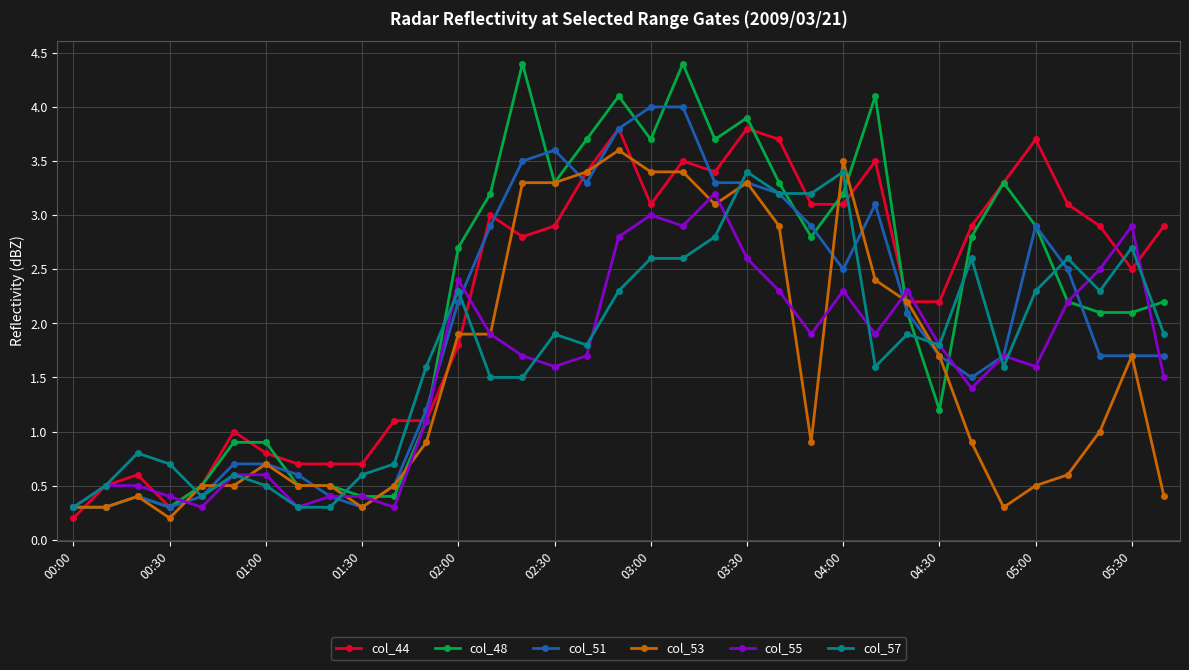

What is the maximum value shown in the chart?

4.4